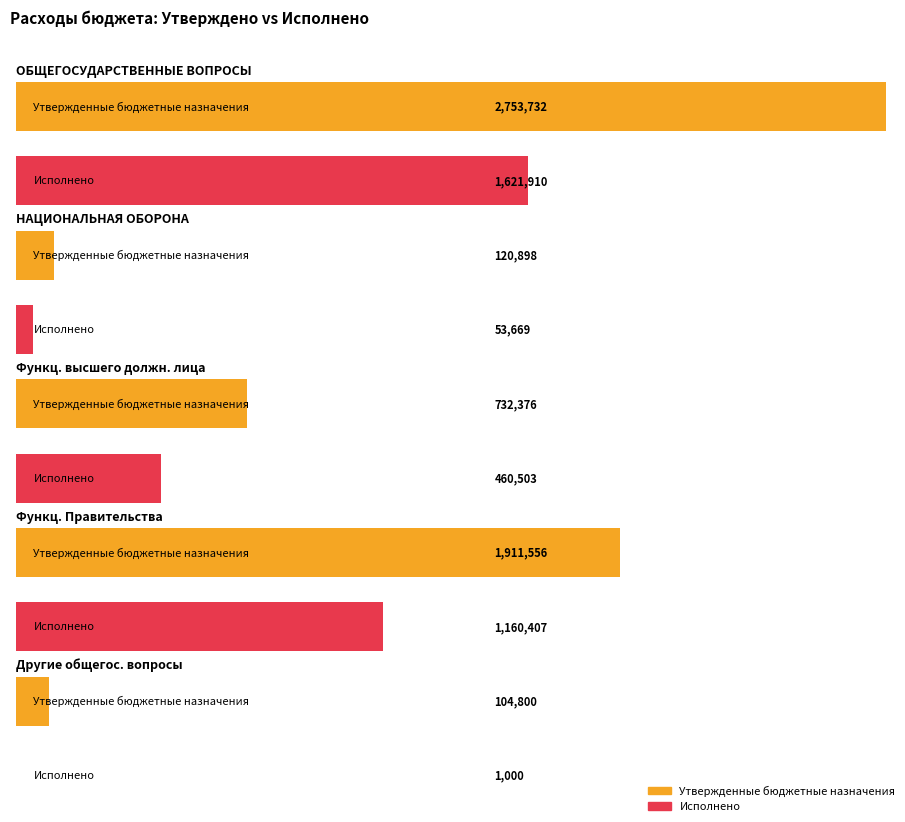

What is the value of the Утвержденные бюджетные назначения bar at the 3rd from the left?

732376.0